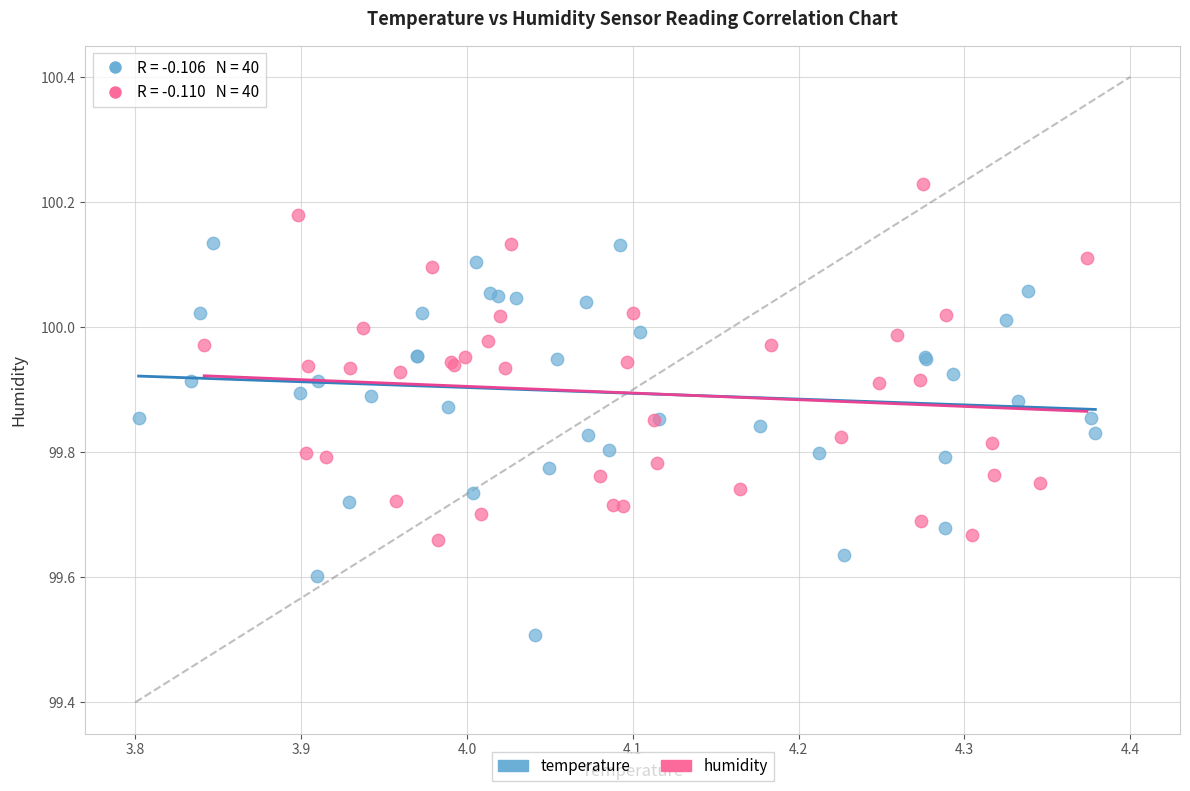

Which series reaches the minimum Y coordinate?

temperature